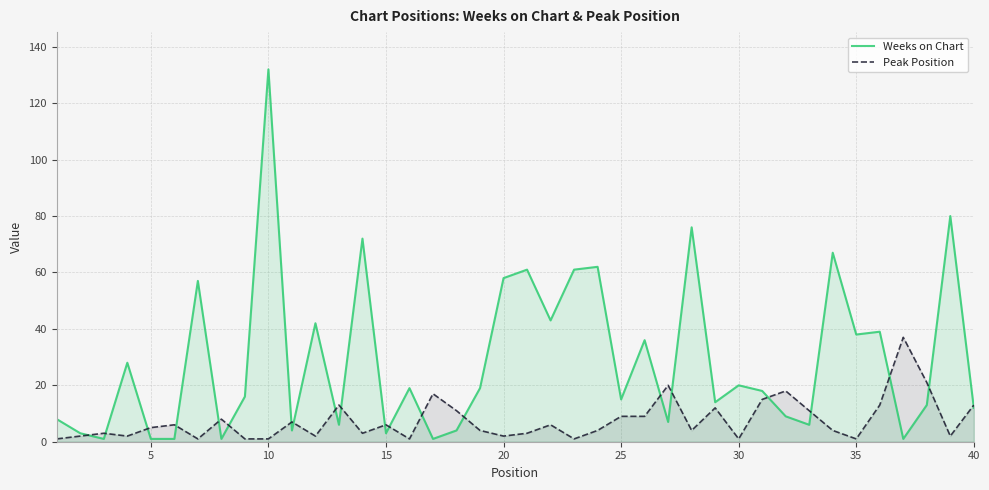

Which series ends up on top after the final intersection of Peak Position and Weeks on Chart?

Peak Position